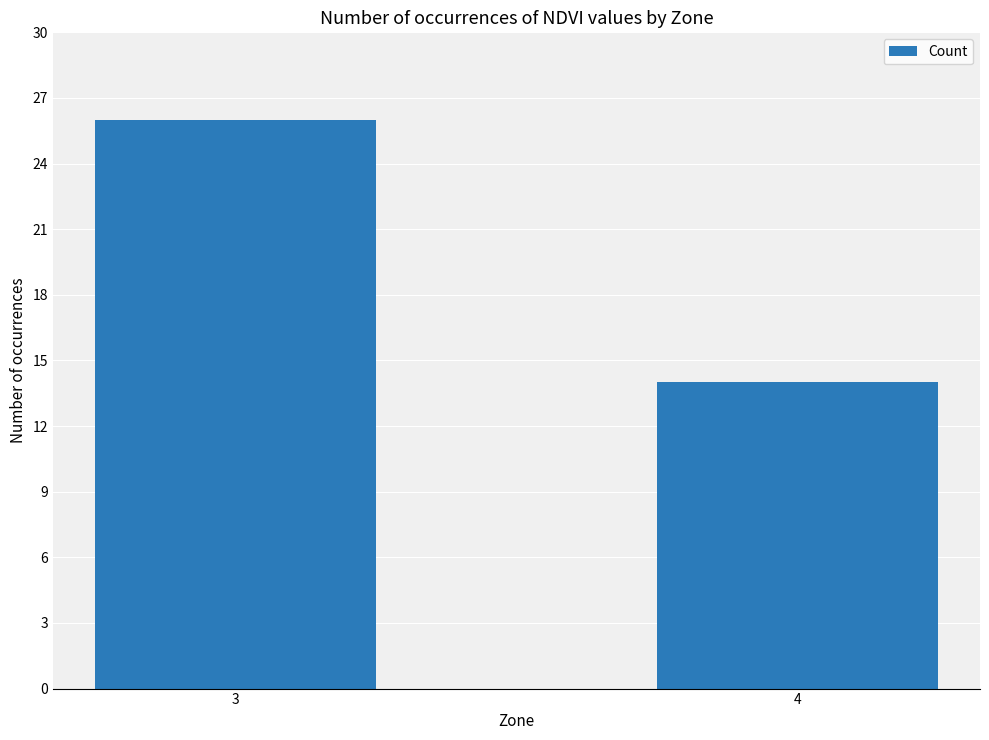

What is the difference between the maximum and minimum values?

12